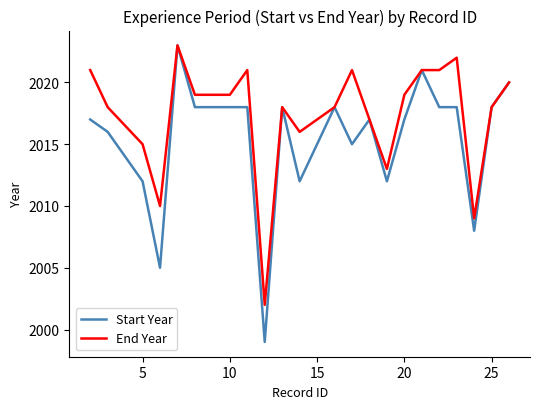

What is the lowest value of the Start Year series?

1999